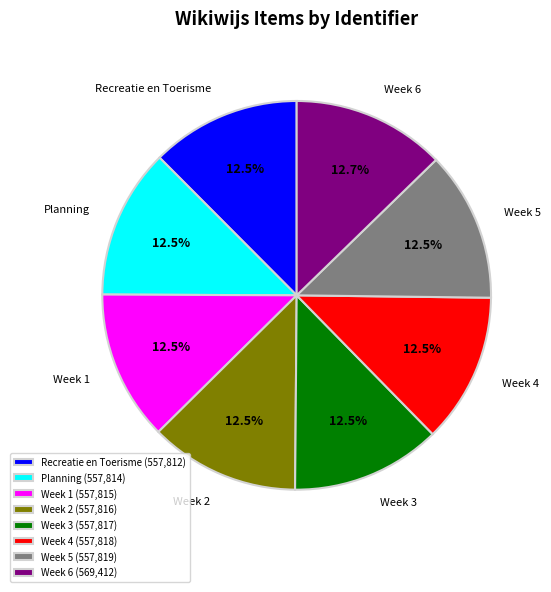

Is there any slice that represents more than half of the pie?

No